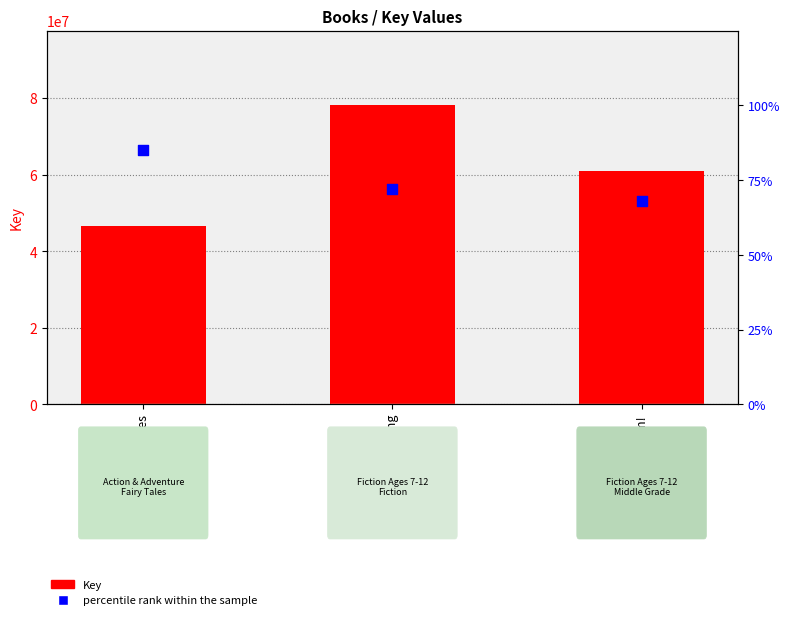

Which series reaches the minimum Y coordinate?

percentile rank within the sample